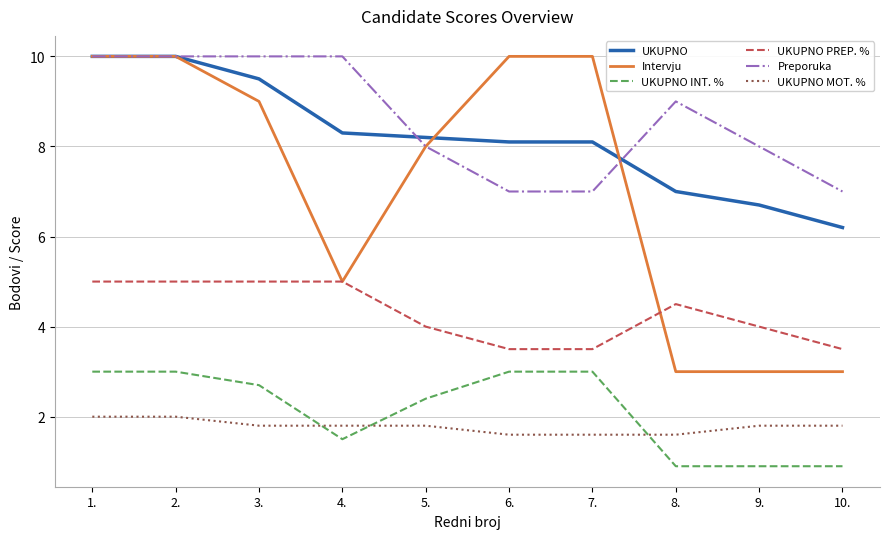

What is the difference between the maximum and minimum values in the Preporuka series?

3.0